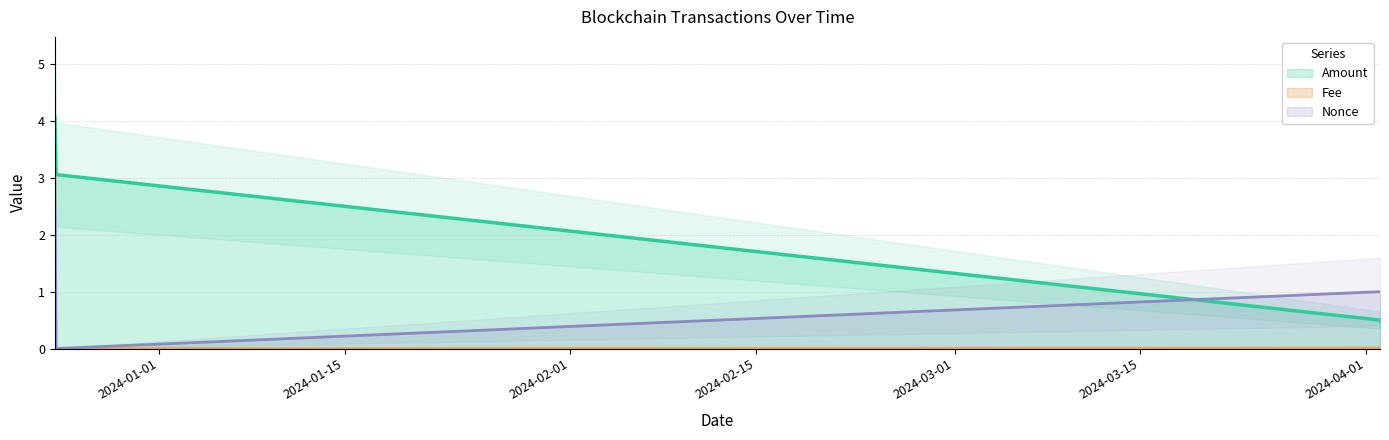

What is the spread (max minus min) of values at 2024-04-02 02:03:00?

1.0